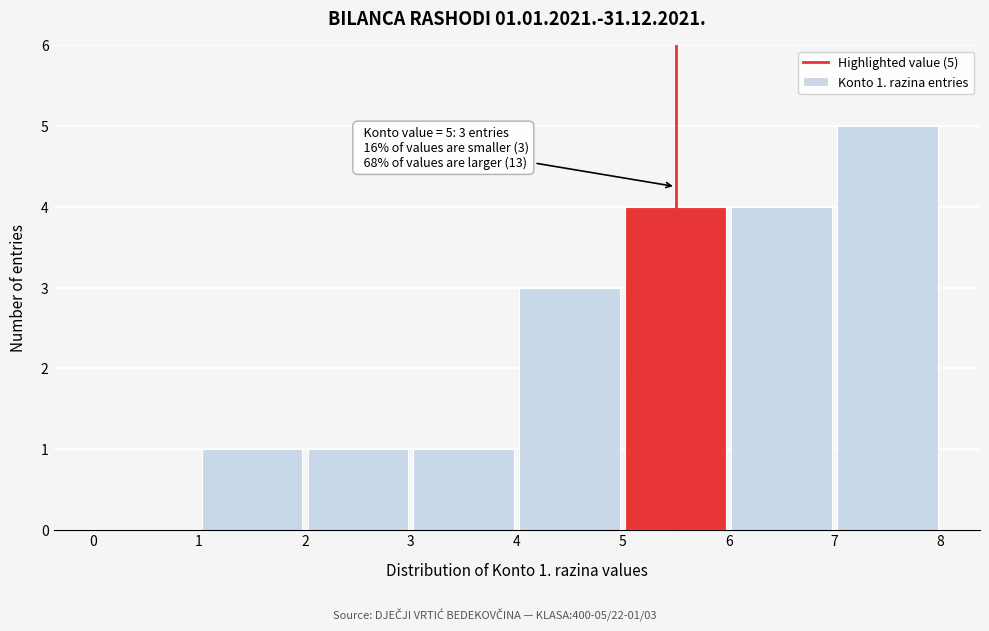

Which range on the x-axis has the tallest bar?

7 to 8